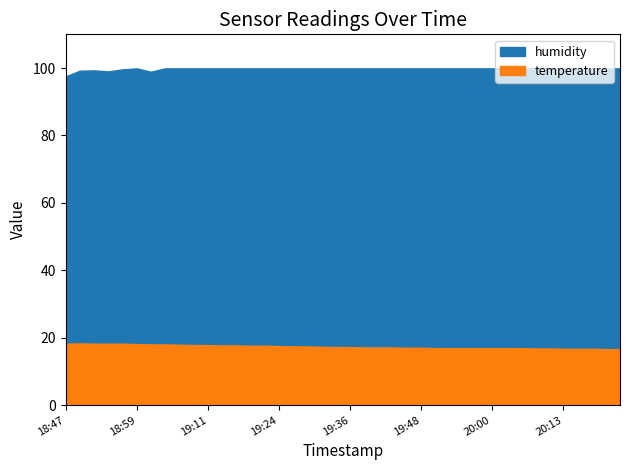

At which category does humidity reach its first local valley?

18:54